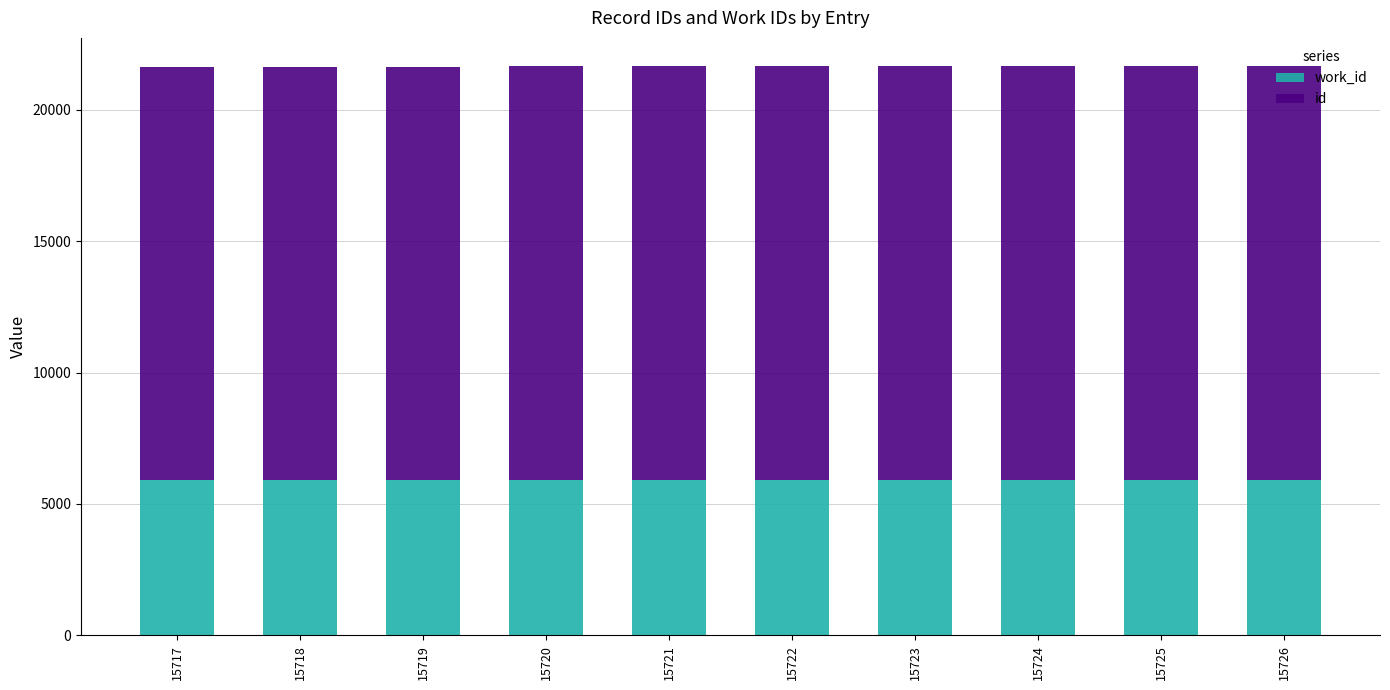

How many categories are shown in the chart?

10